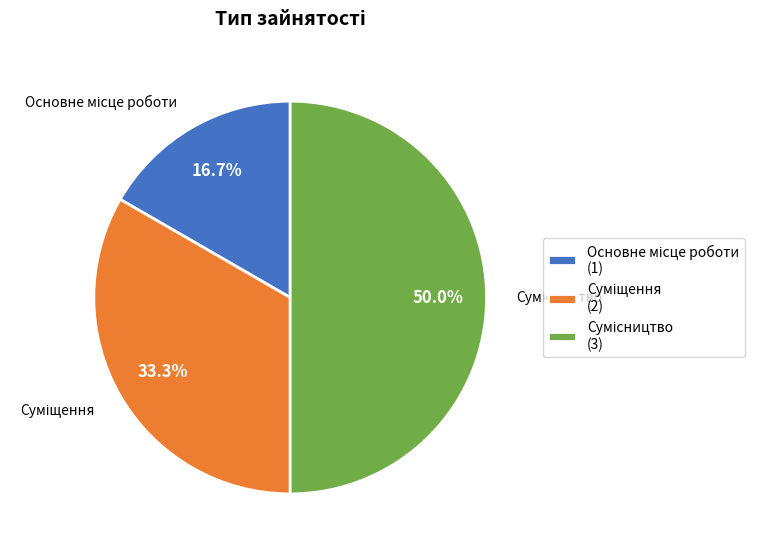

How many segments does this pie chart have?

3